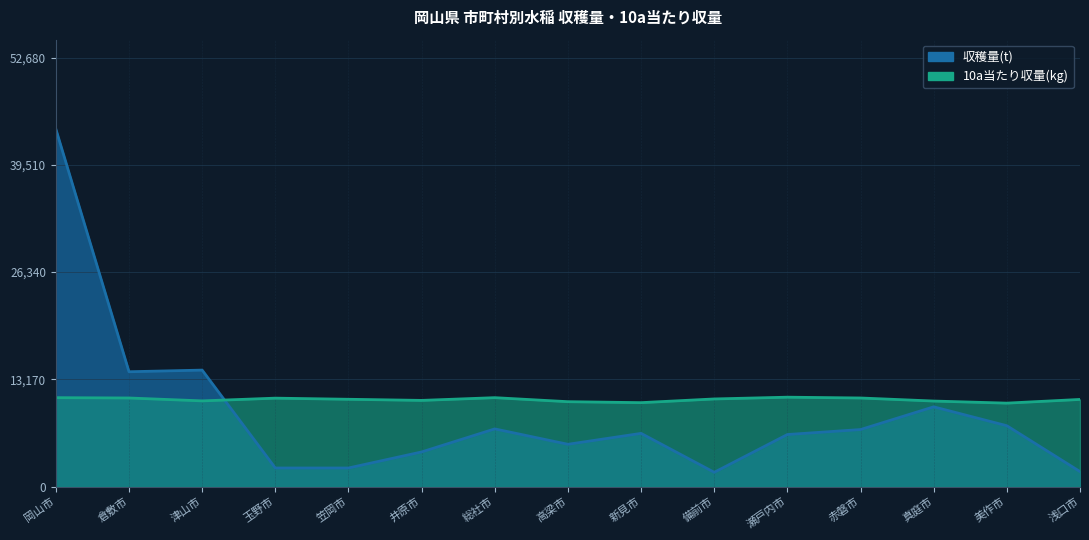

How many lines are shown in the chart?

2